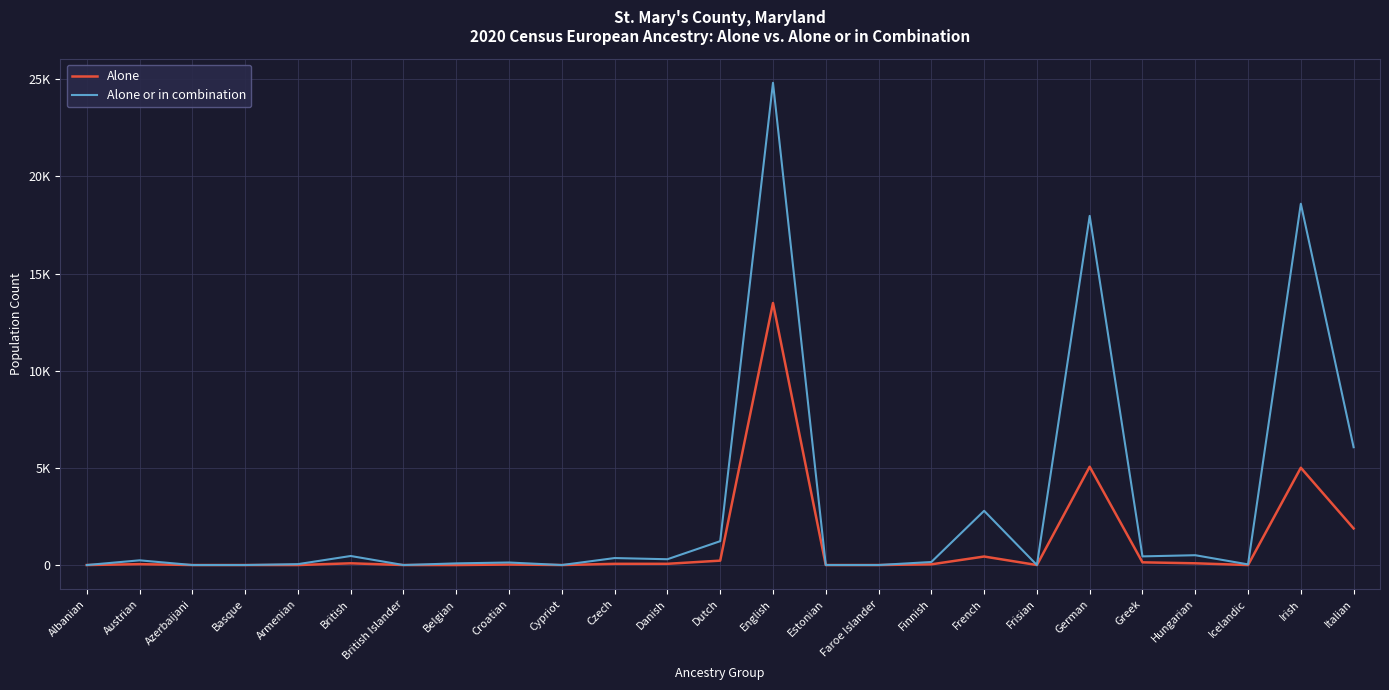

Where does the Alone series first go above 36?

Austrian